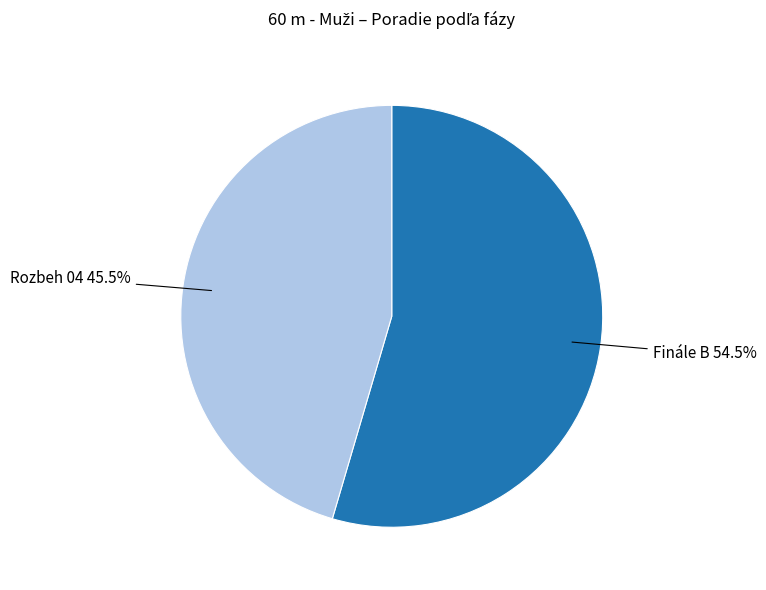

To the nearest percent, what is the difference between the Rozbeh 04 and Finále B slice percentages?

9%